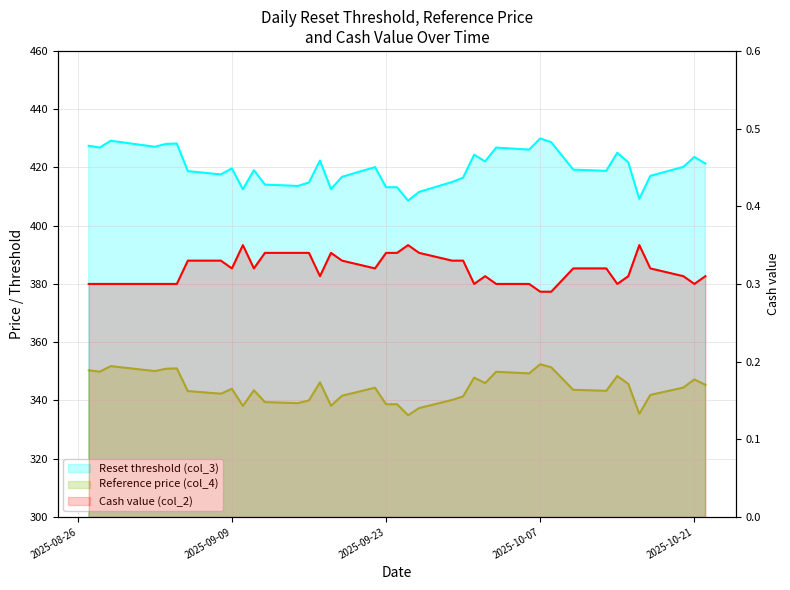

Which series has the largest range (max minus min)?

Reset threshold (col_3)